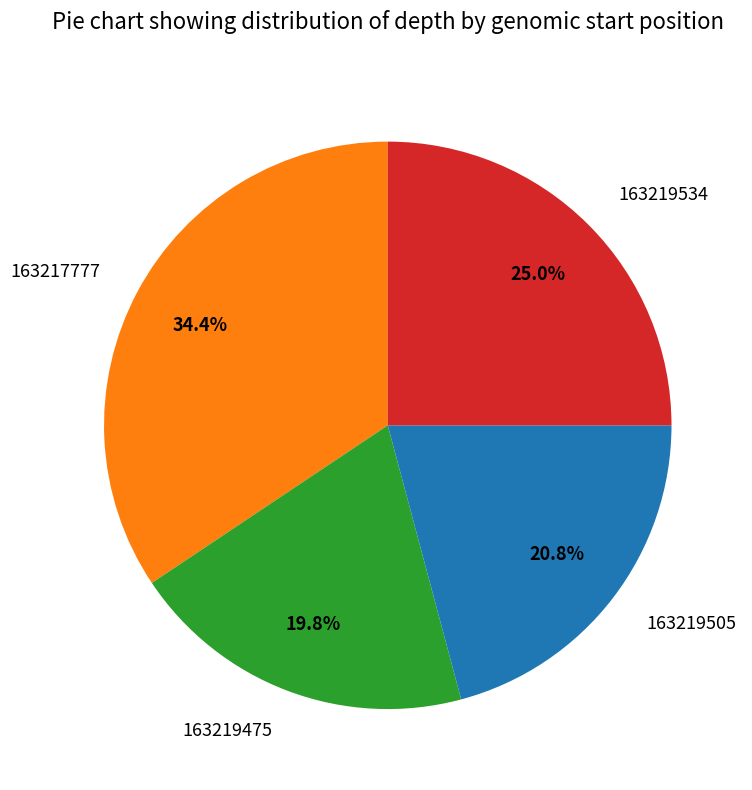

Which category has the biggest portion of the pie?

163217777